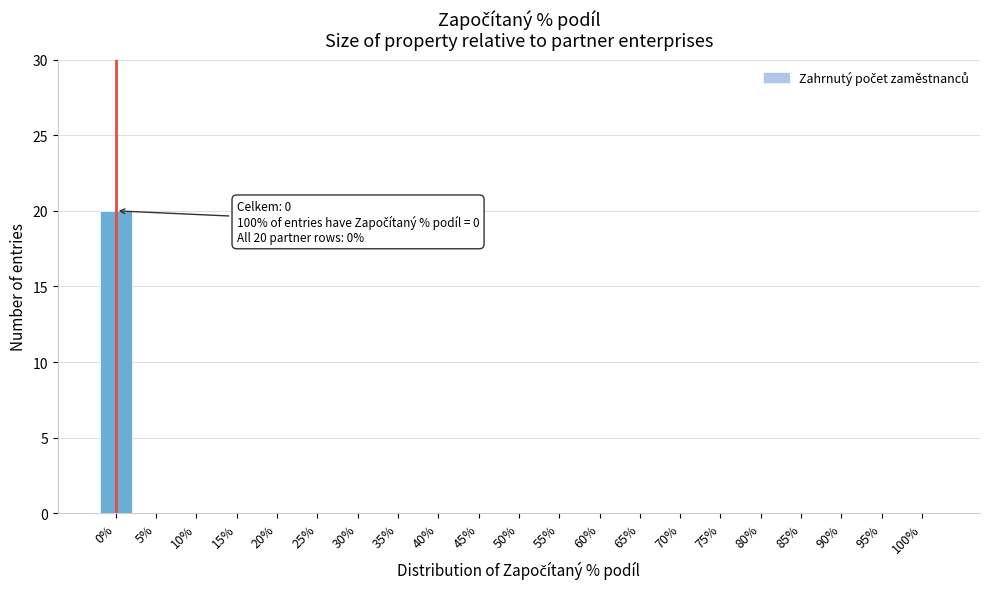

Reading left to right, extract all data points from this chart.

0%=20	5%=0	10%=0	15%=0	20%=0	25%=0	30%=0	35%=0	40%=0	45%=0	50%=0	55%=0	60%=0	65%=0	70%=0	75%=0	80%=0	85%=0	90%=0	95%=0	100%=0